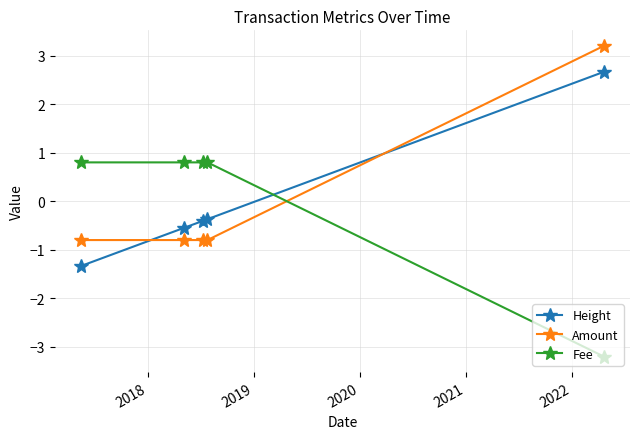

What is the difference between the maximum and minimum values in the Height series?

4.0